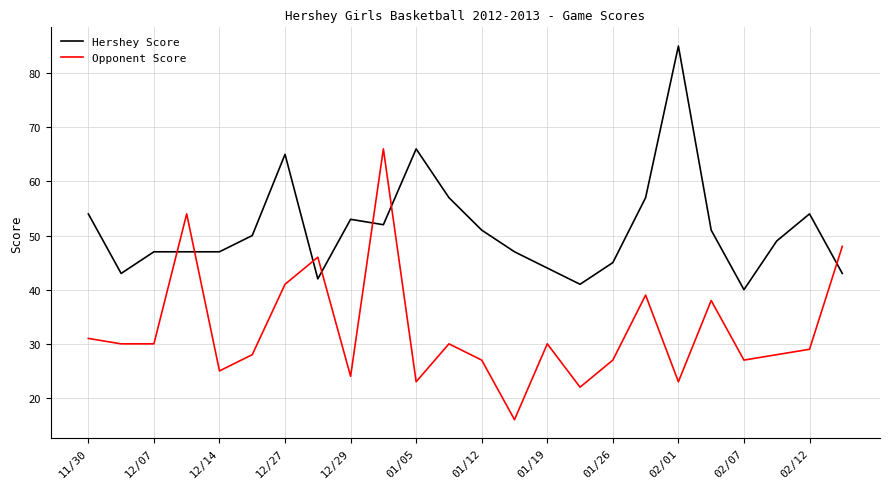

What is the smallest value displayed?

16